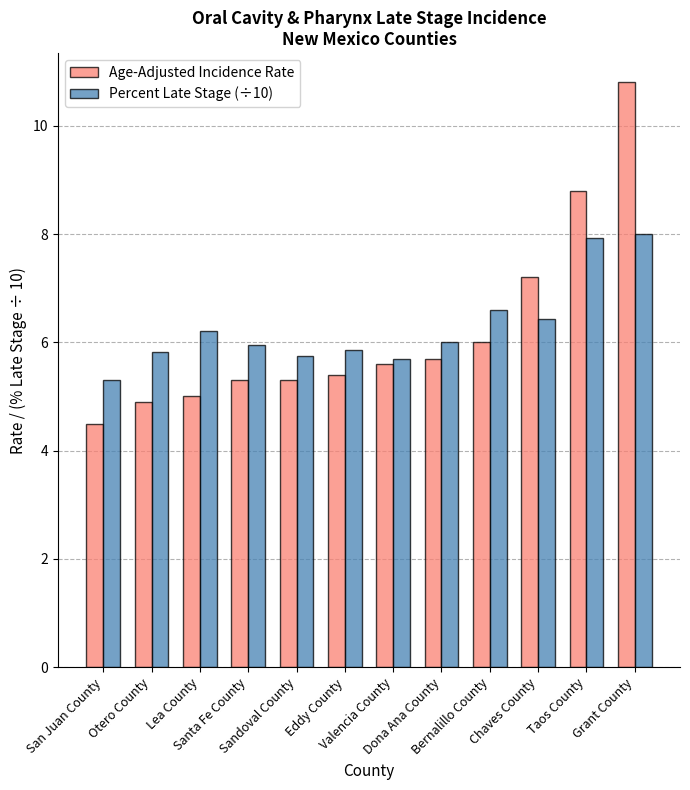

Which series changed the most between Taos County and Grant County?

Age-Adjusted Incidence Rate